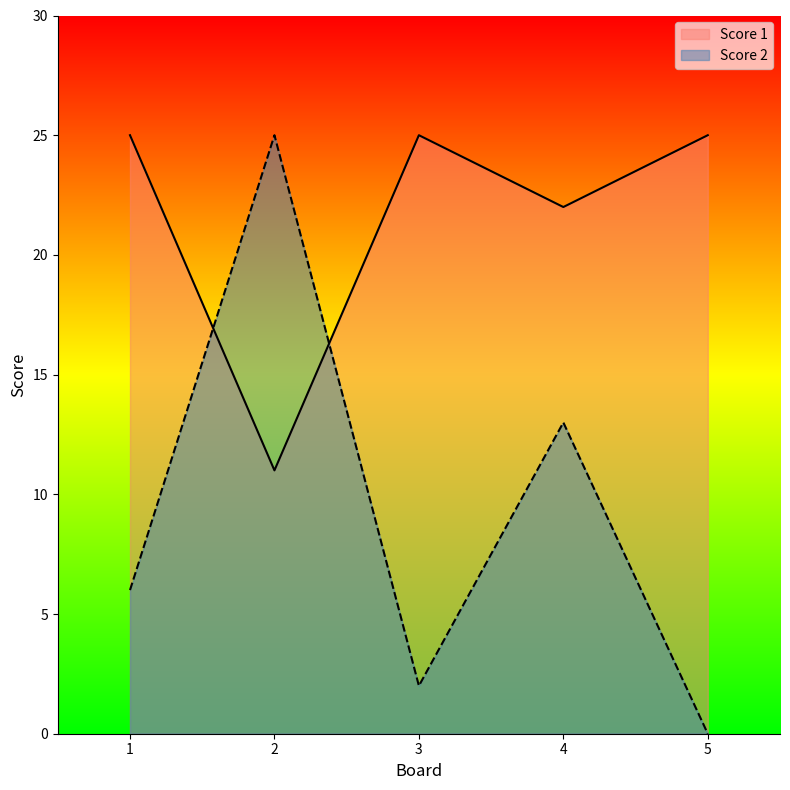

What are all the series names shown in the legend?

Score 1, Score 2